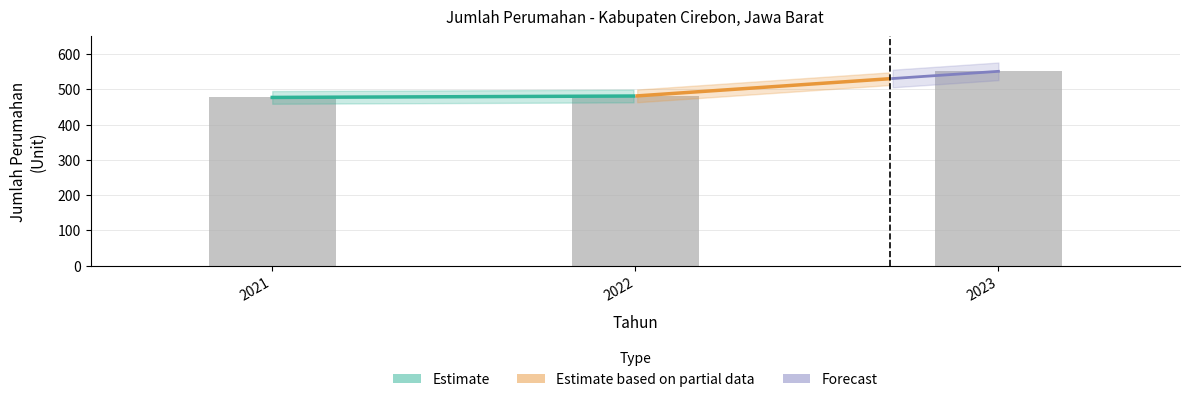

What is the average value?

503